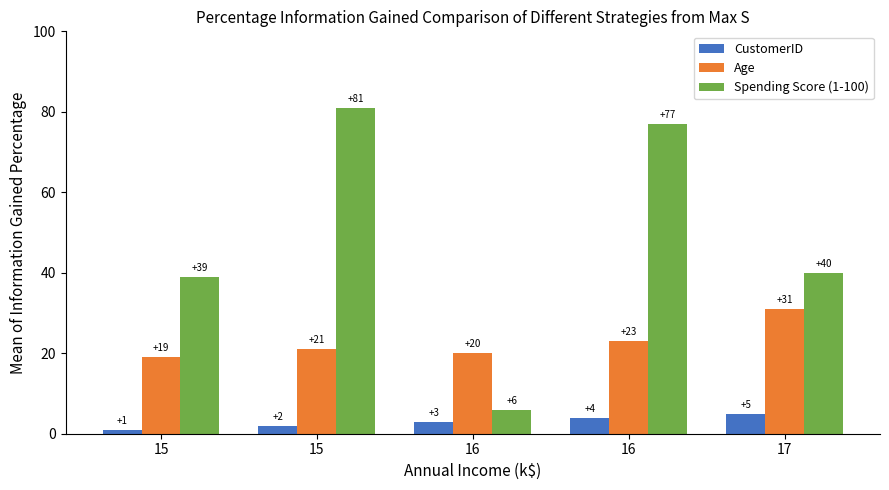

What are all the series names shown in the legend?

CustomerID, Age, Spending Score (1-100)